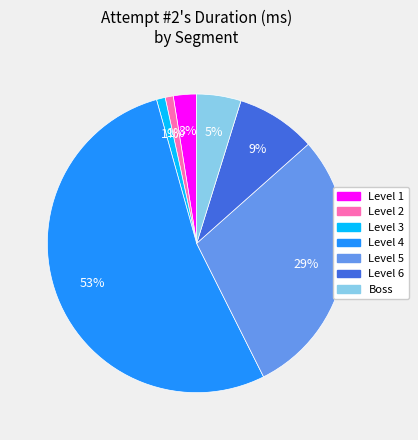

Which category has the biggest portion of the pie?

Level 4